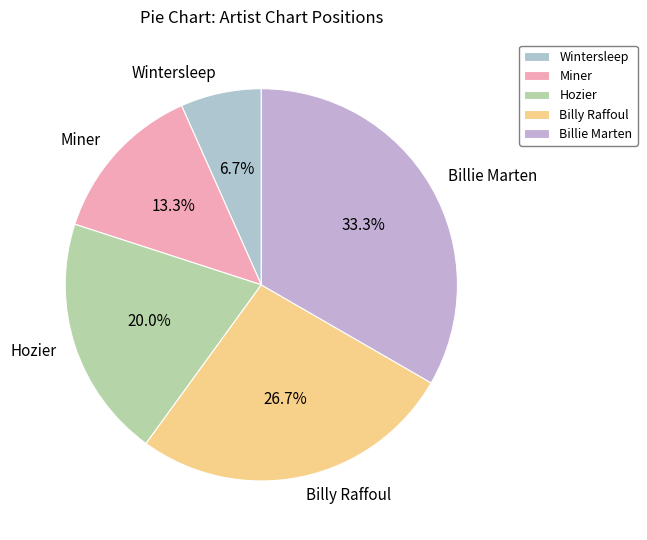

Rank the categories by value from lowest to highest.

Wintersleep, Miner, Hozier, Billy Raffoul, Billie Marten